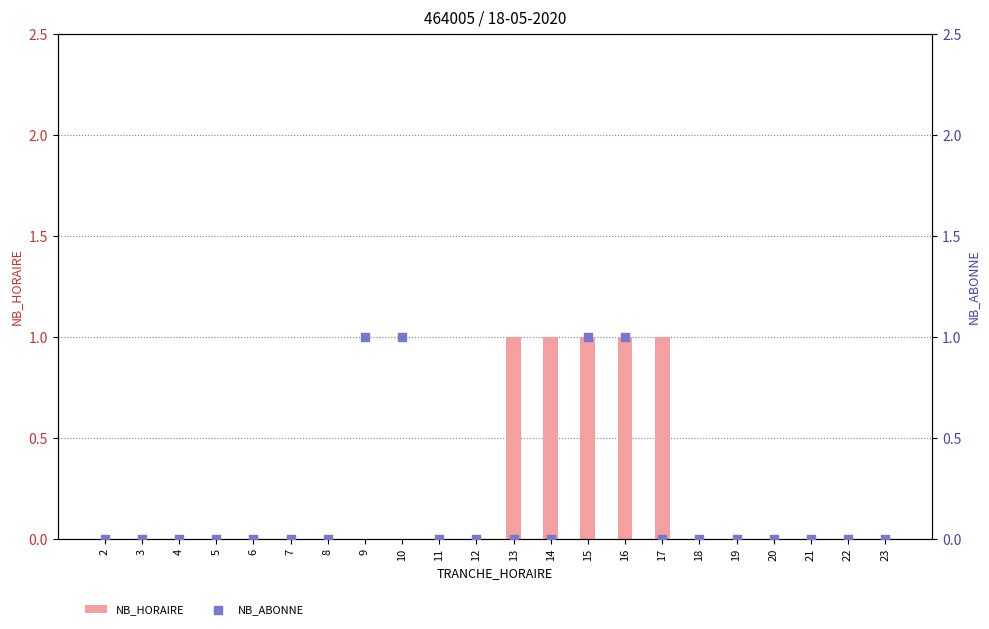

Which series contains the highest Y value?

NB_HORAIRE